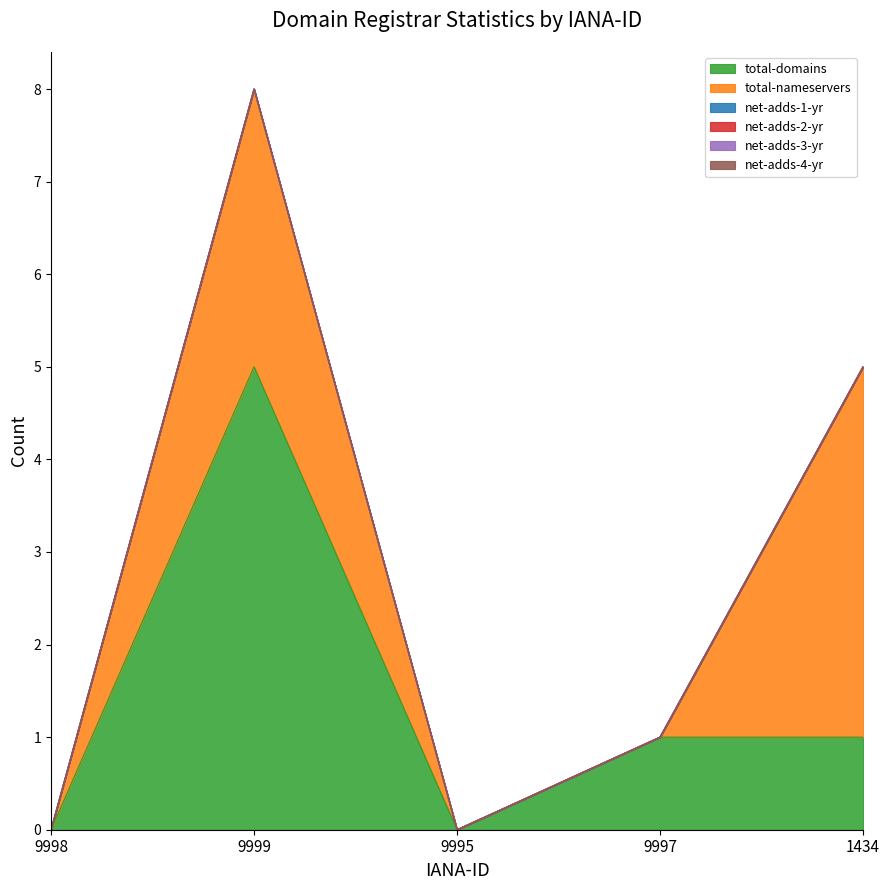

How many data points in total-domains are above 1?

1